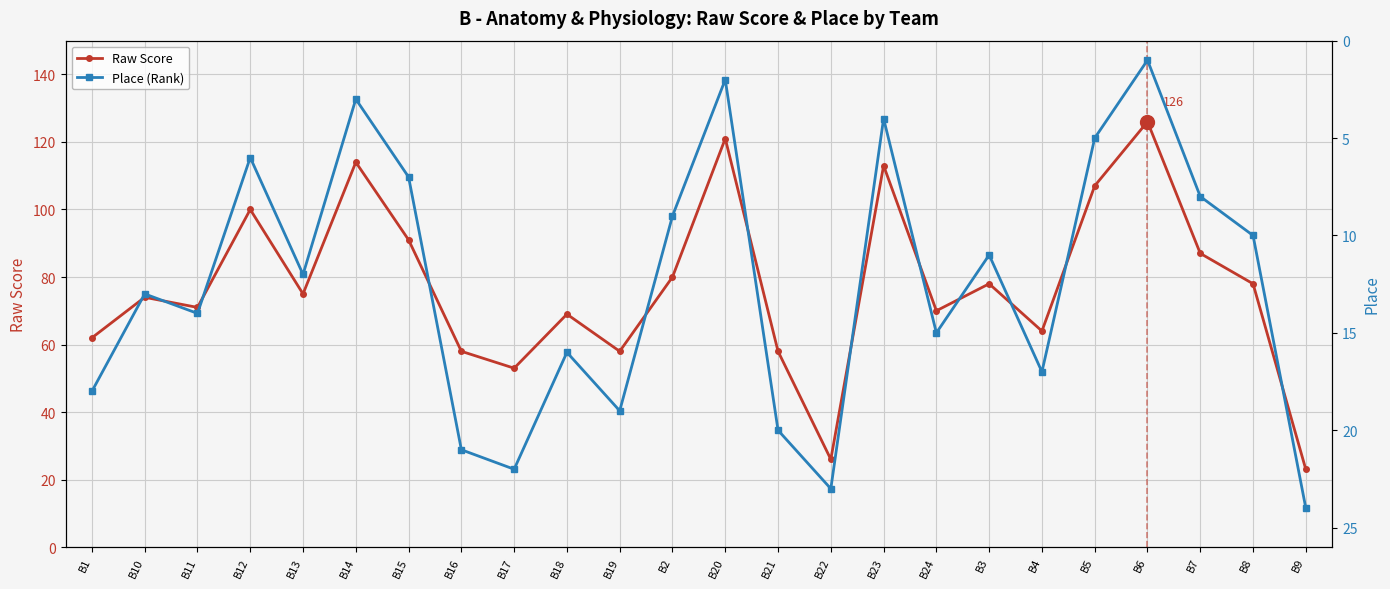

What is the label of the 2nd point from the right?

B8